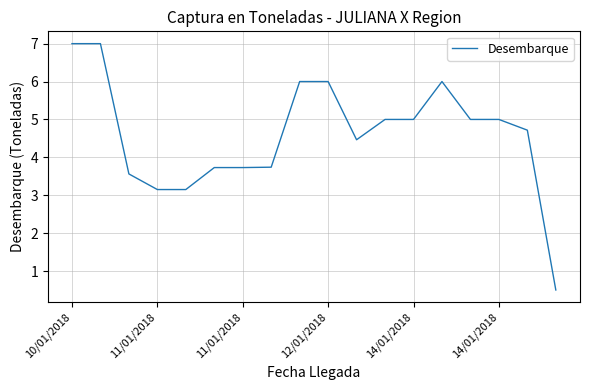

What is the minimum value shown in the chart?

0.5